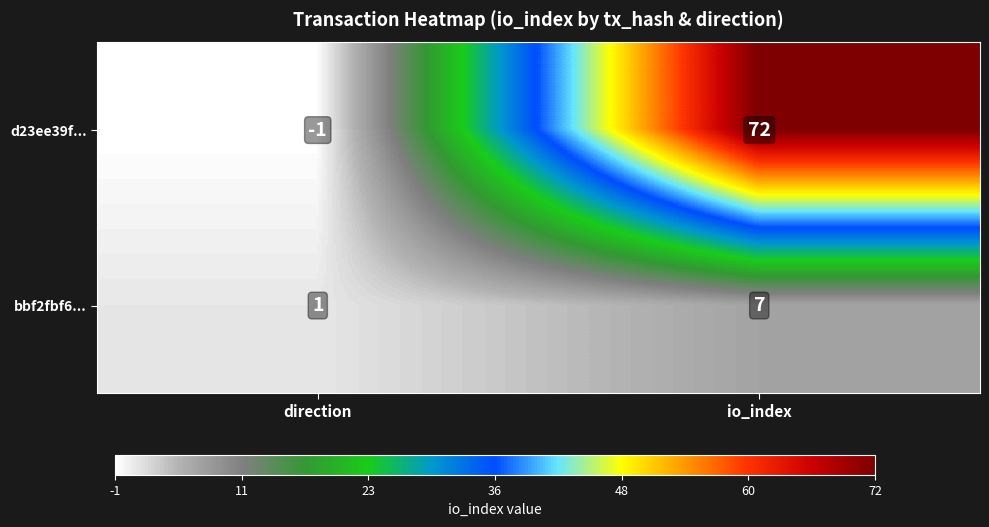

Between direction and io_index, which series saw the biggest shift?

d23ee39f...